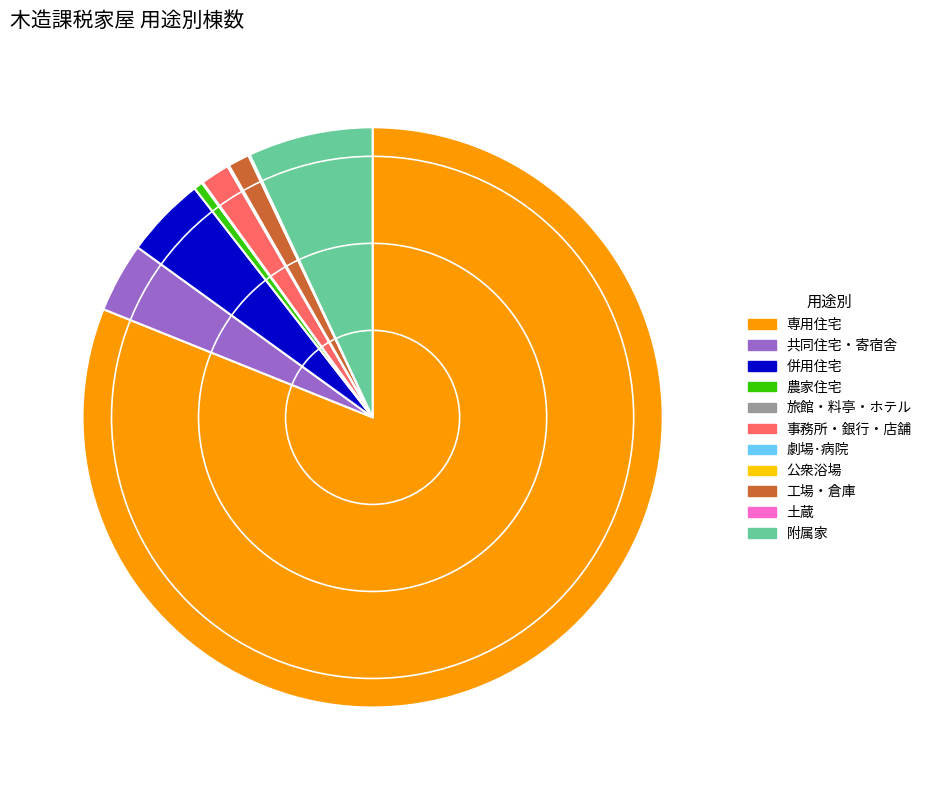

True or false: 附属家 accounts for 18% of the total.

False